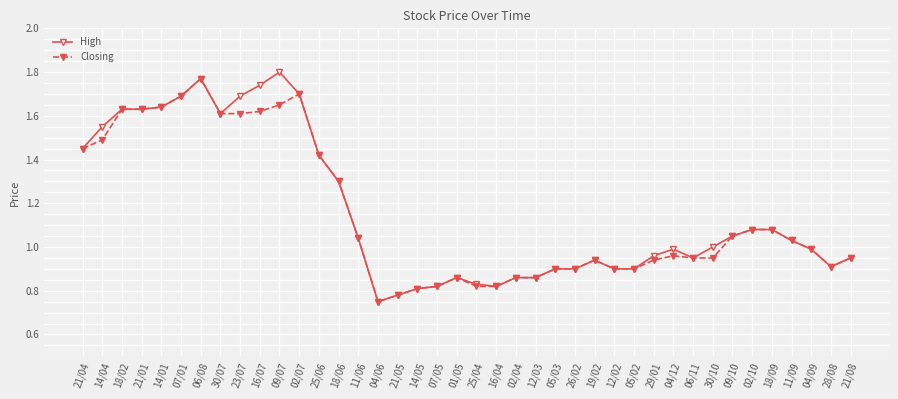

True or false: High has more than 1 interior local peaks.

True